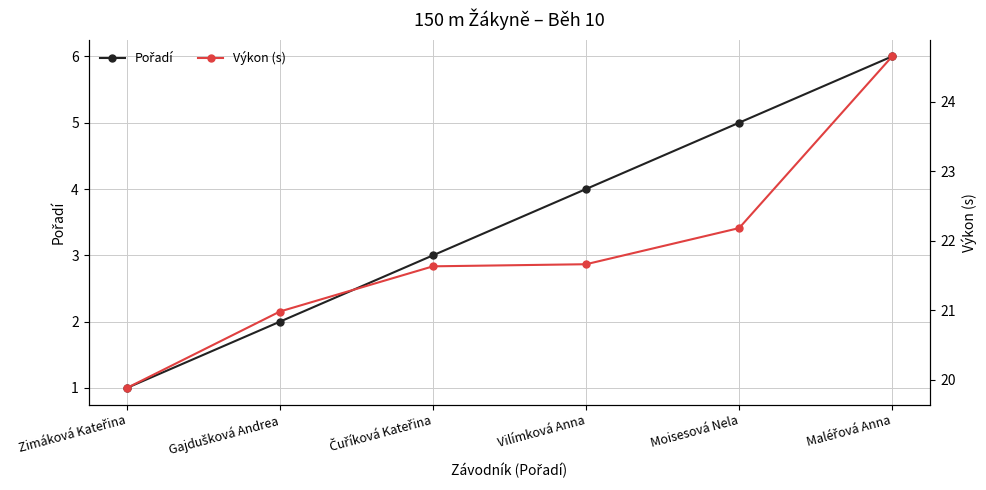

What is the average value of the Pořadí series?

3.5